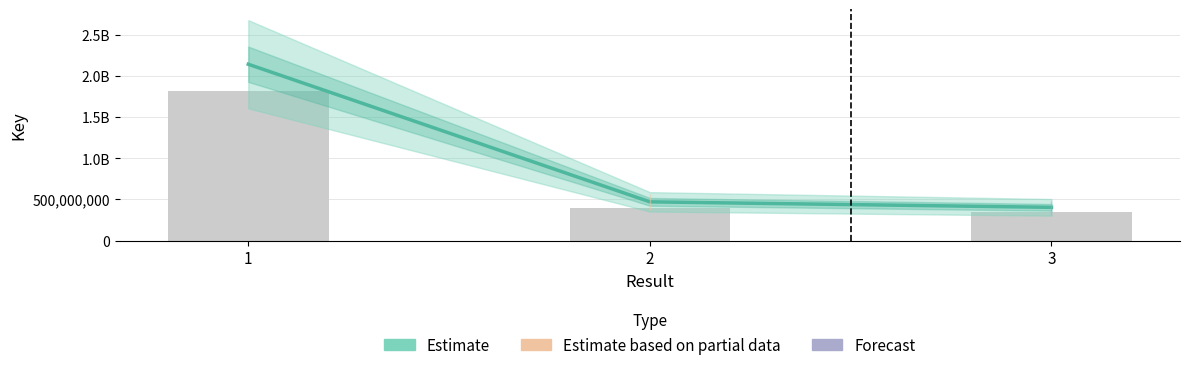

Is it true that the value at 3 is 174273295?

False